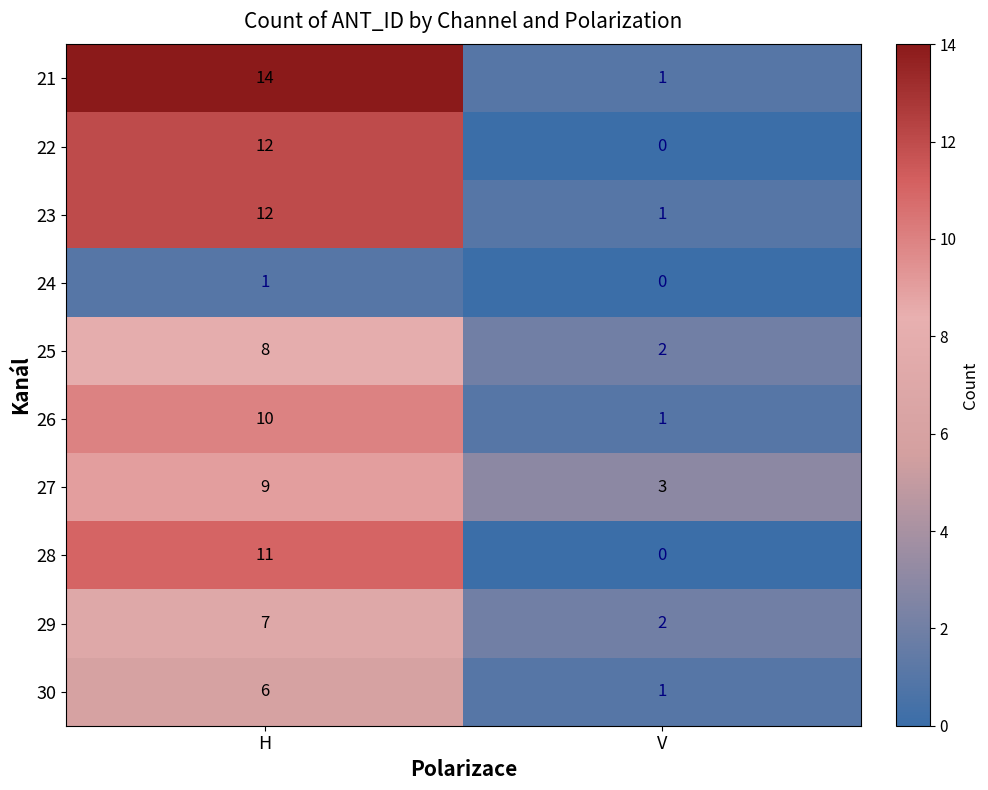

What is the difference between the 28 values at H and V?

11